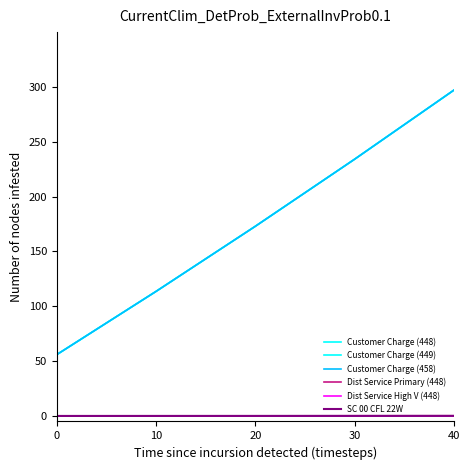

The value of Dist Service High V (448) at 10 is 0.0. True or false?

True